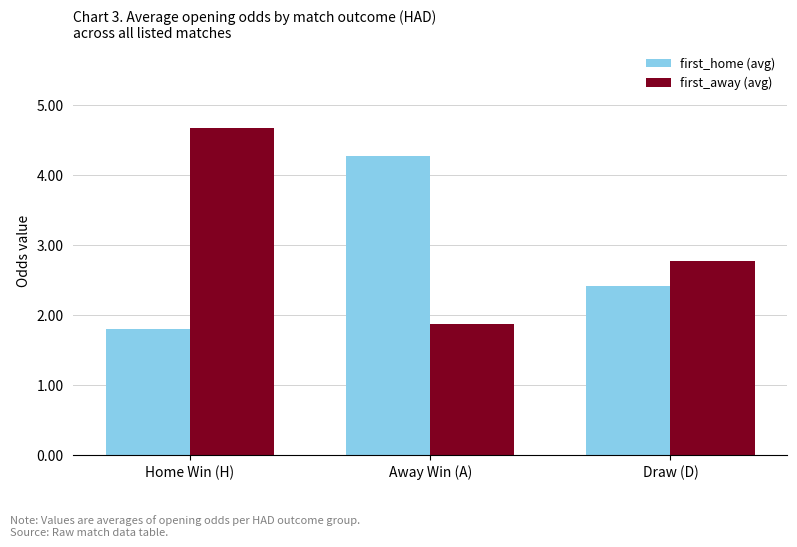

At how many categories does at least one series exceed 3?

2